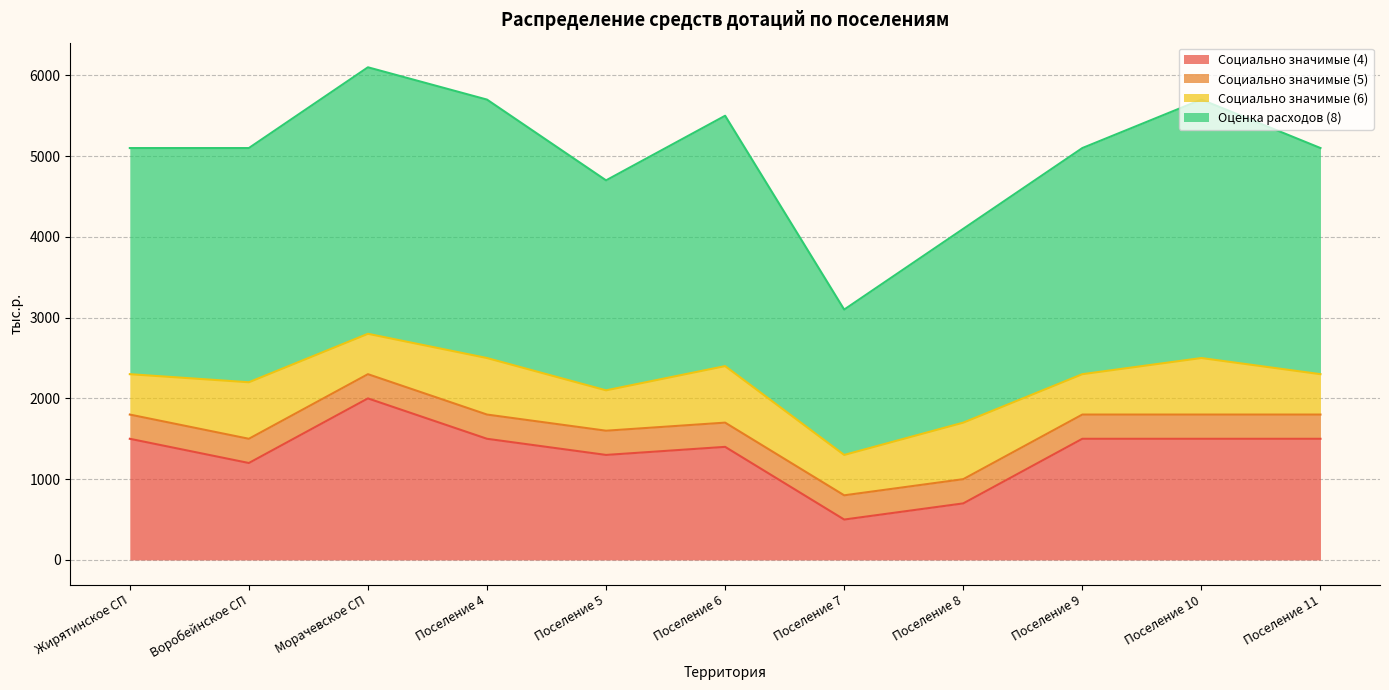

What is the difference between the maximum and minimum values in the Социально значимые (4) series?

1500